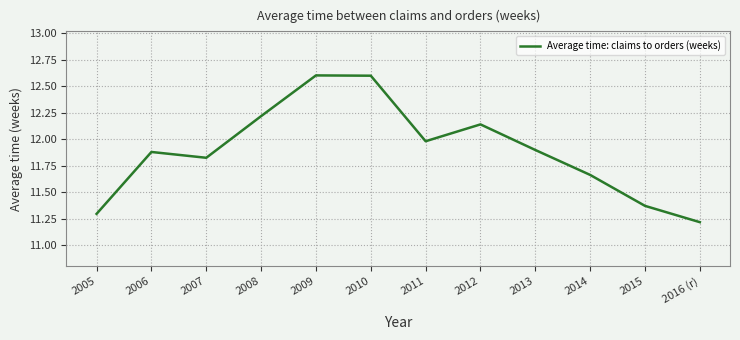

What position from the right is 2015?

2